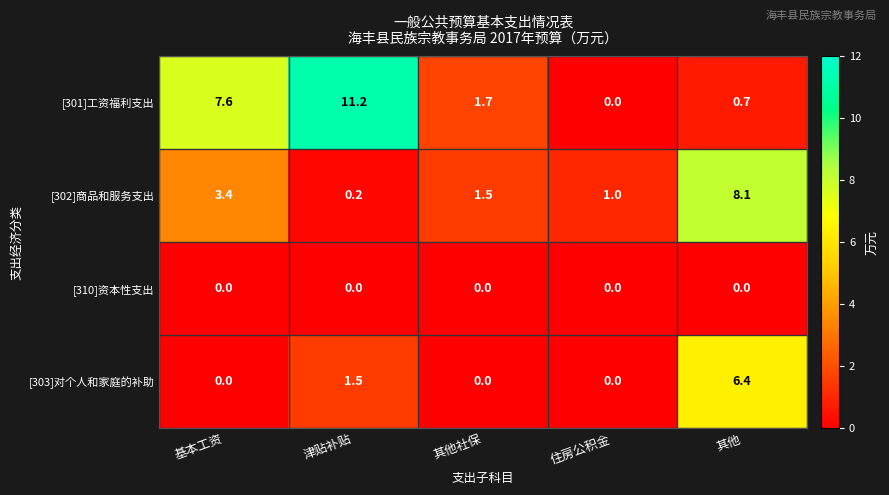

How many data points does each series have?

5